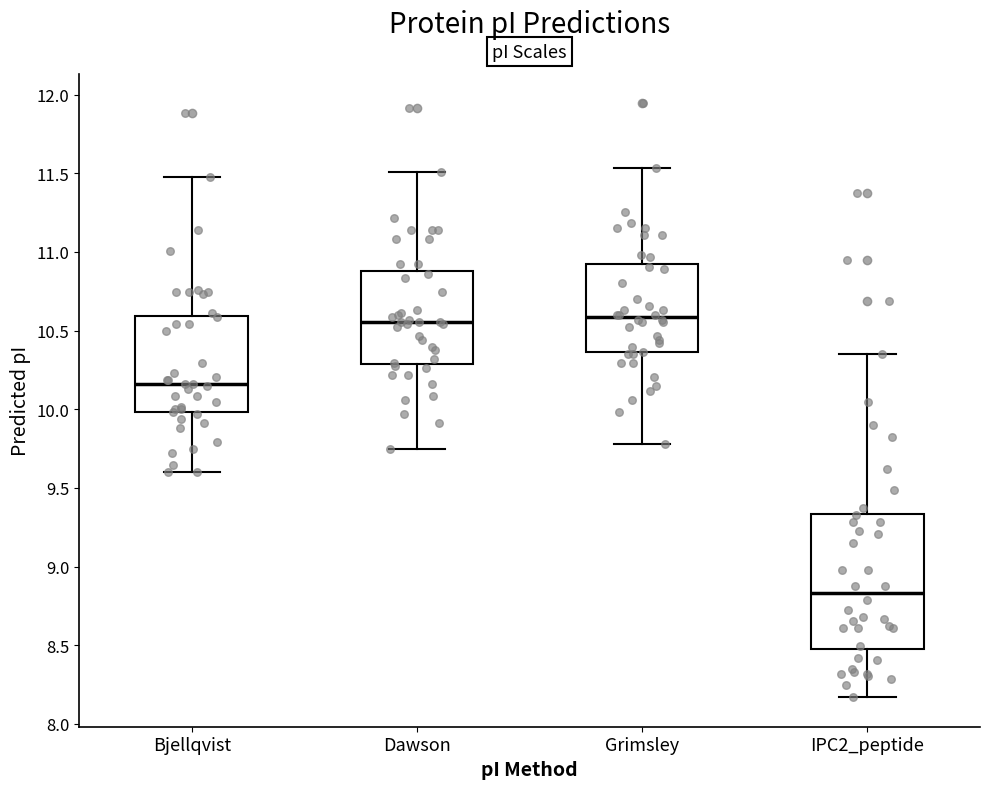

Which box has the lowest median line?

IPC2_peptide